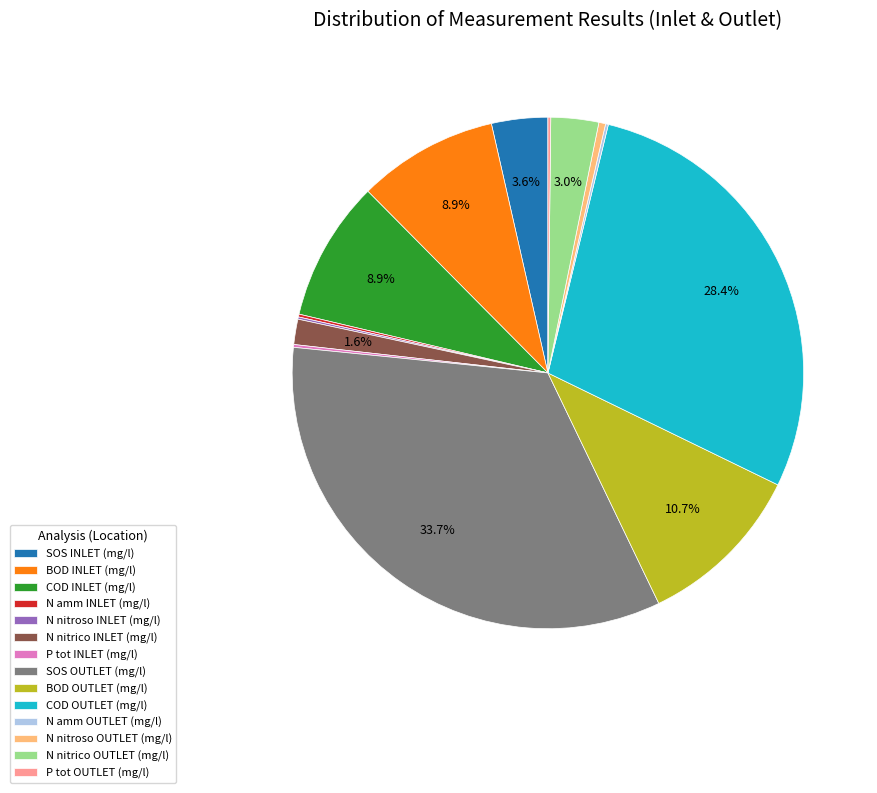

What percentage is the BOD OUTLET (mg/l) slice, to the nearest percent?

11%